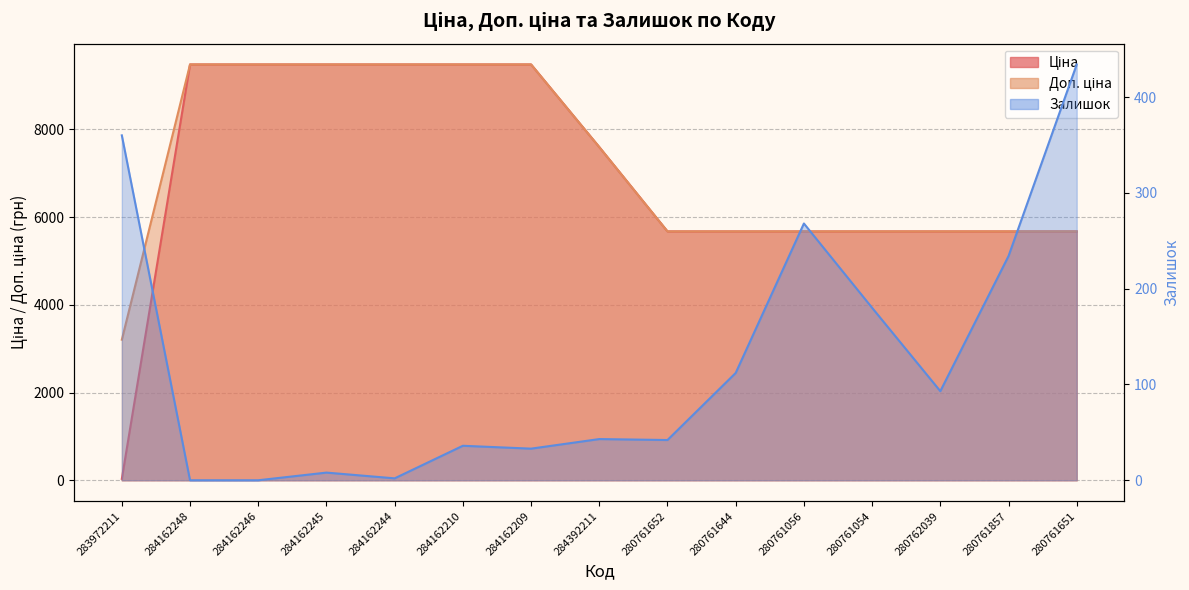

True or false: Залишок has a value of 48.9 at 284162209.

False